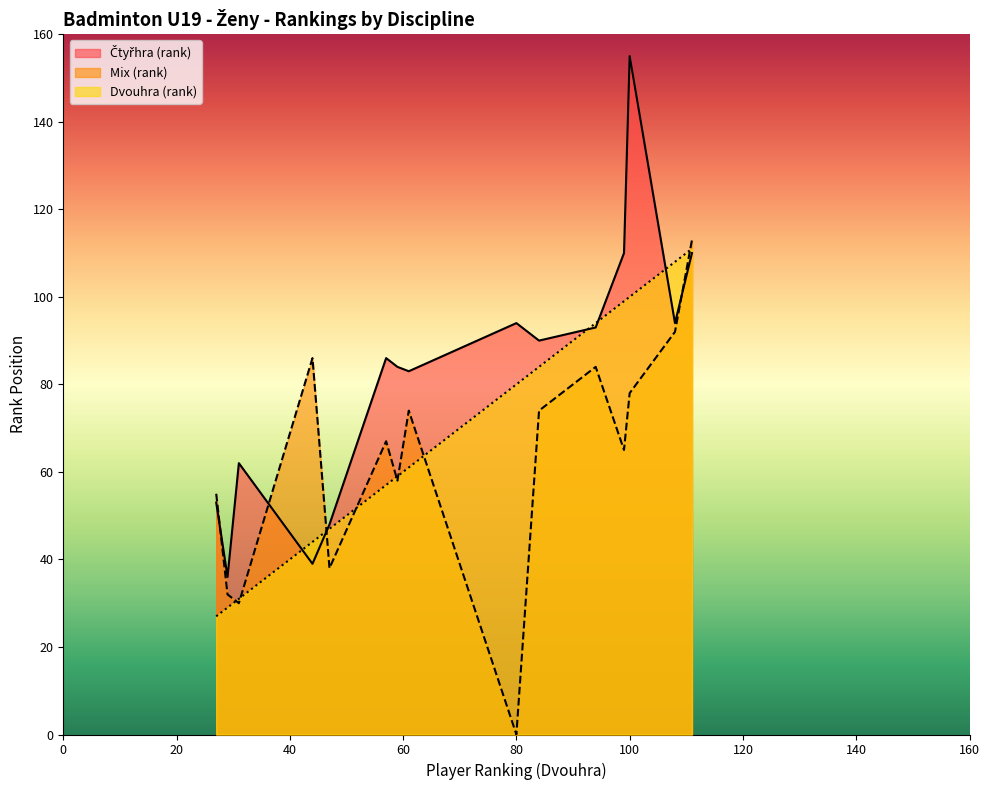

Between which two adjacent categories do Dvouhra (rank) and Mix (rank) first intersect?

Novotná and Hulcová